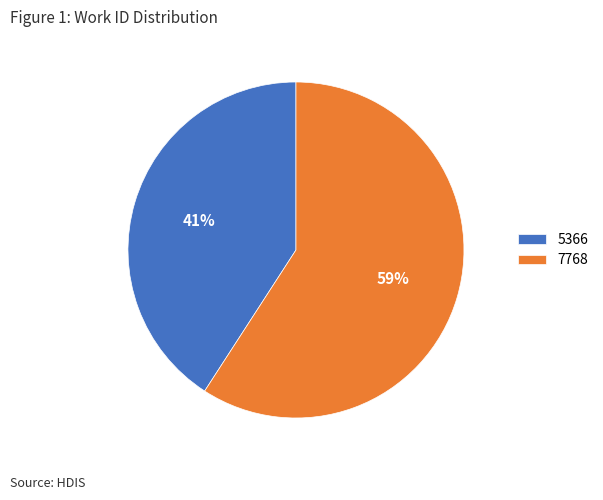

The 5366 slice represents 41% of the pie. True or false?

True